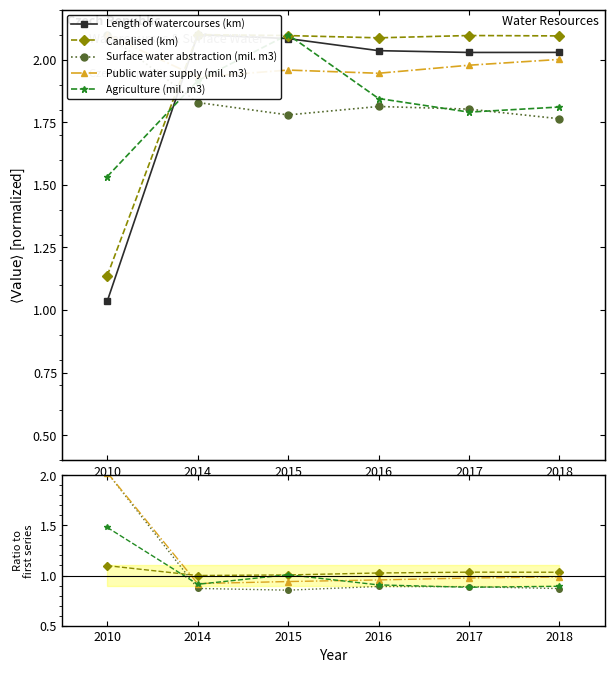

Is this an area chart (filled region under the line)?

No